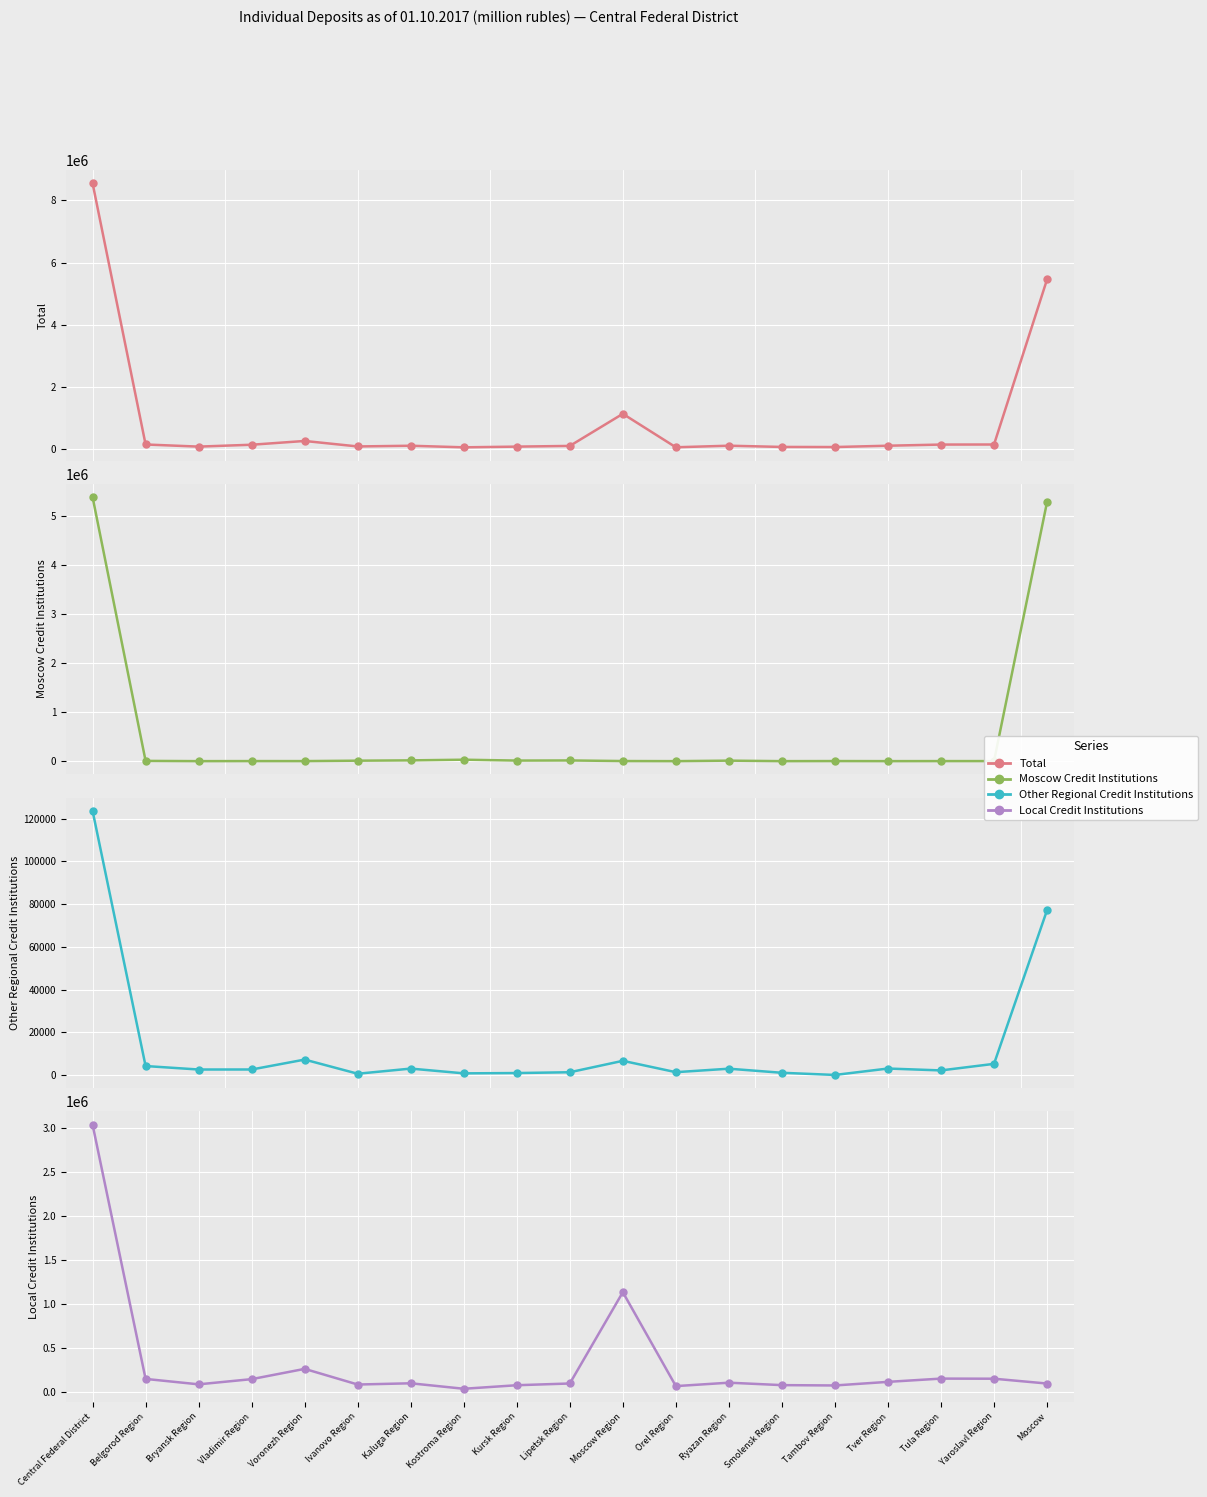

Where is the first local maximum for Other Regional Credit Institutions?

Voronezh Region